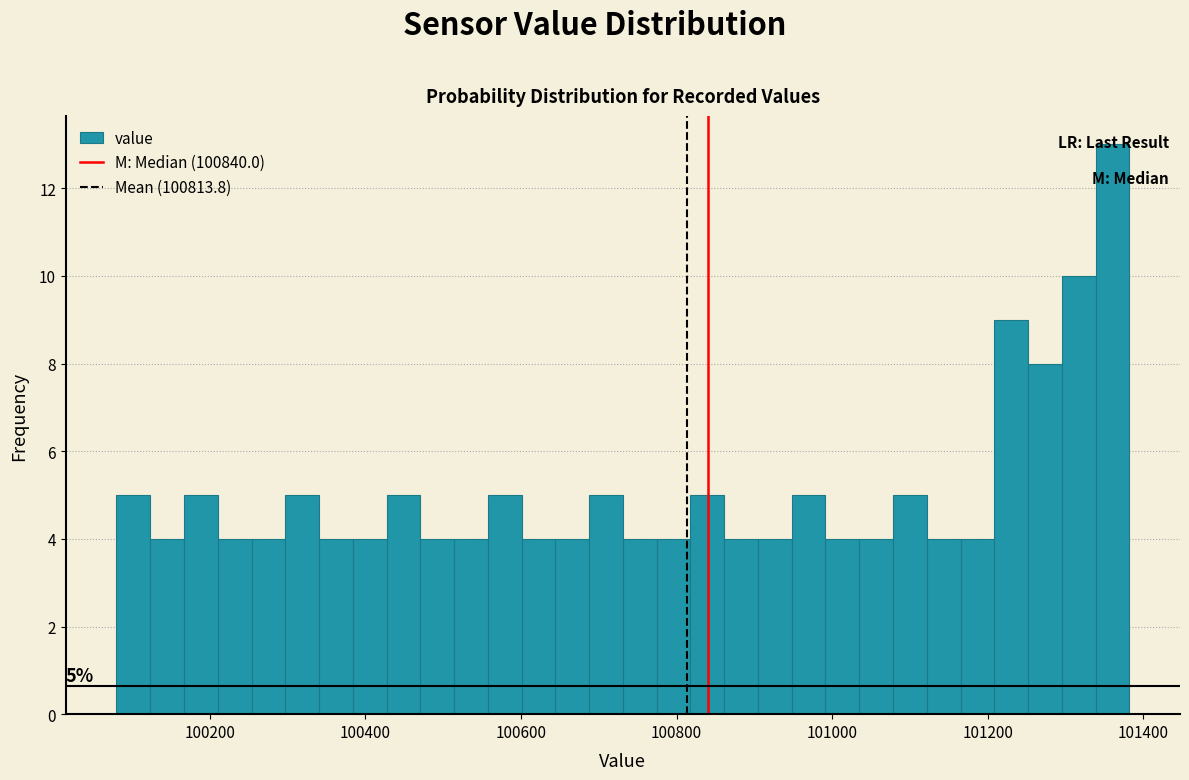

Around what value on the x-axis is the tallest bar? Give the approximate position of its centre, as read against the axis.

101360